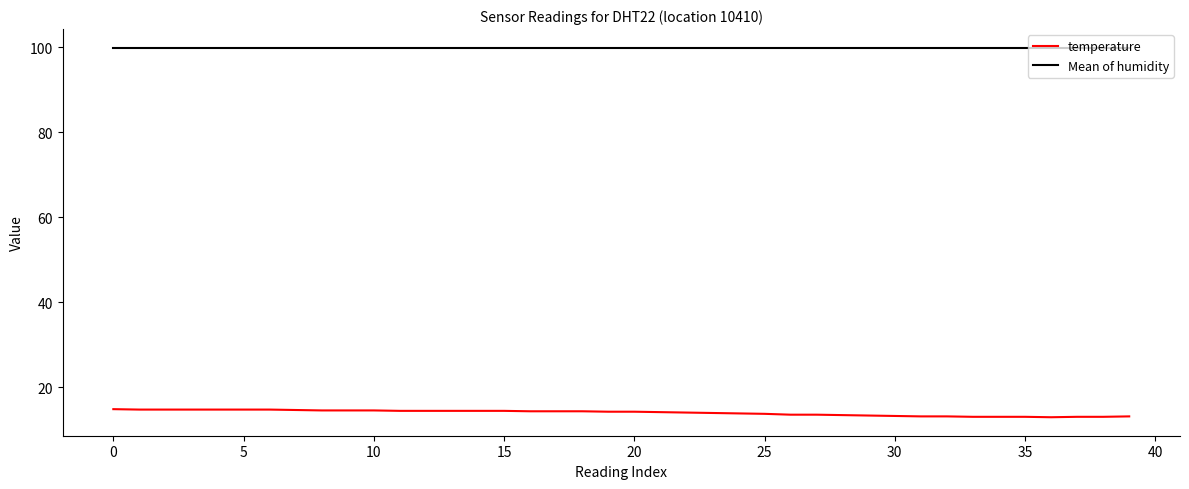

What is the highest value of the temperature series?

14.9